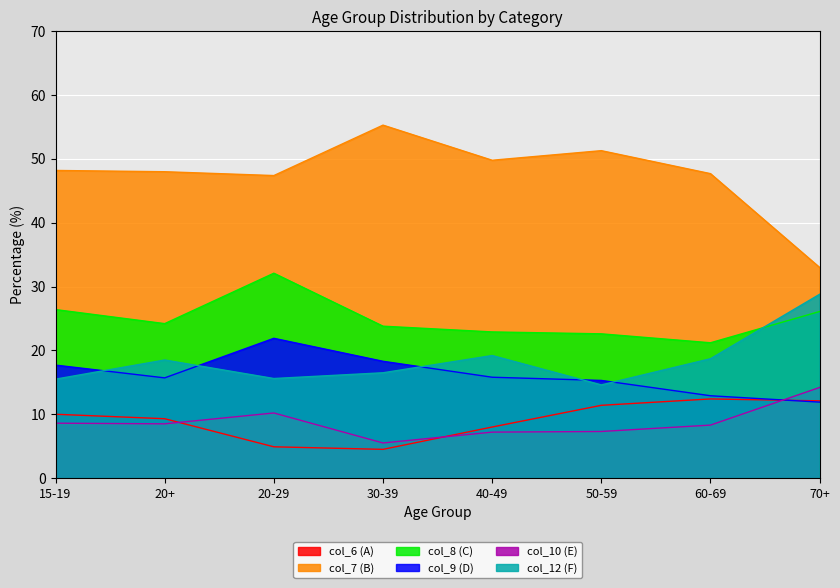

Reading left to right, transcribe all the data shown in this chart.

col_6 (A): 10.0	9.3	4.9	4.5	8.0	11.4	12.4	12.1
col_7 (B): 48.2	48.0	47.4	55.3	49.8	51.3	47.7	33.0
col_8 (C): 26.4	24.2	32.1	23.8	22.9	22.6	21.2	26.1
col_9 (D): 17.7	15.7	21.9	18.3	15.8	15.3	12.9	11.9
col_10 (E): 8.6	8.5	10.2	5.5	7.2	7.3	8.3	14.2
col_12 (F): 15.5	18.5	15.6	16.5	19.2	14.6	18.7	28.8